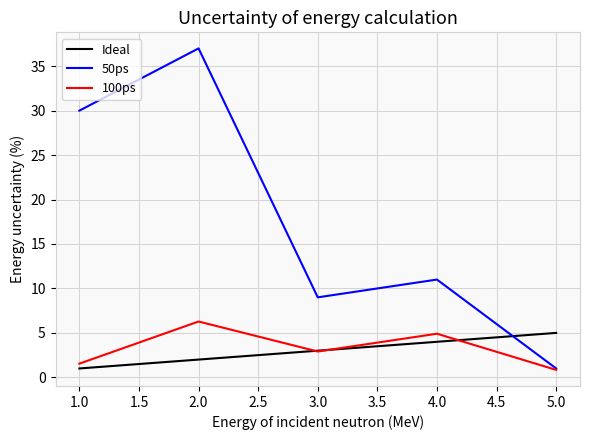

True or false: 50ps has a value of 11.0 at 4.0.

True